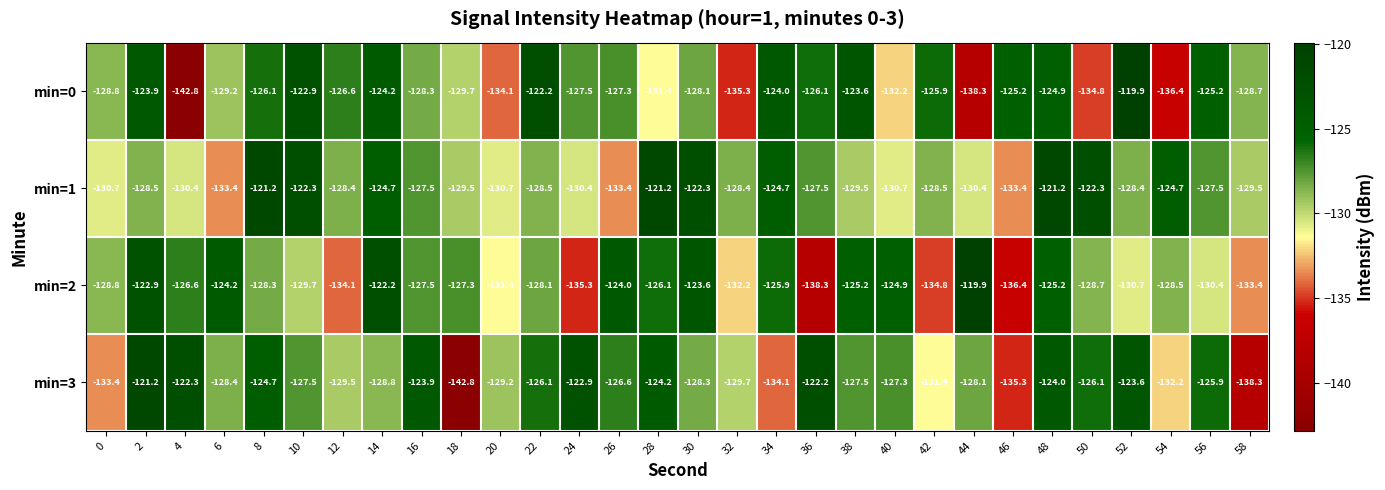

What is the approximate value of min=3 at 26?

-126.6